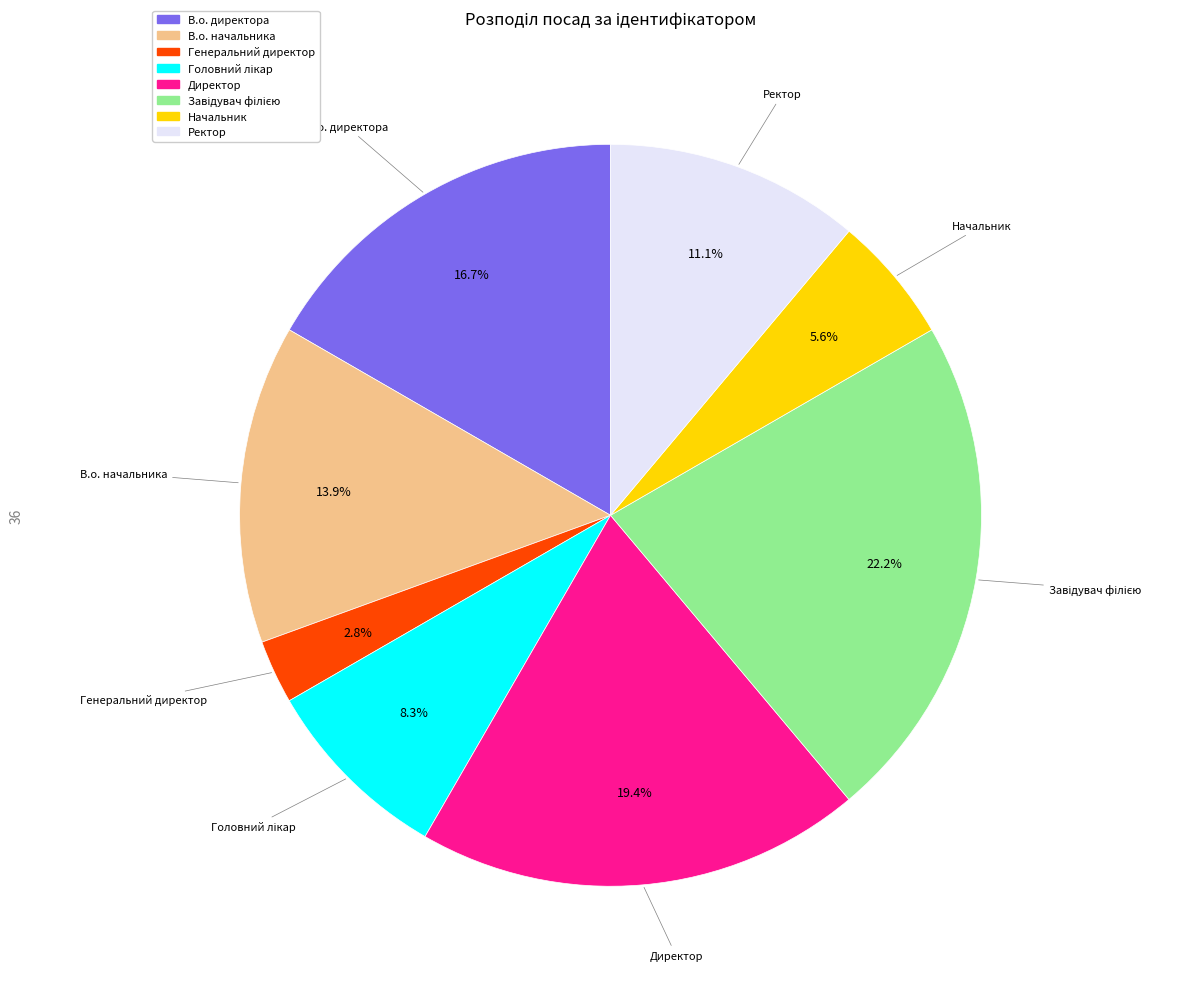

Do Начальник and Директор together represent more than half of the pie?

No